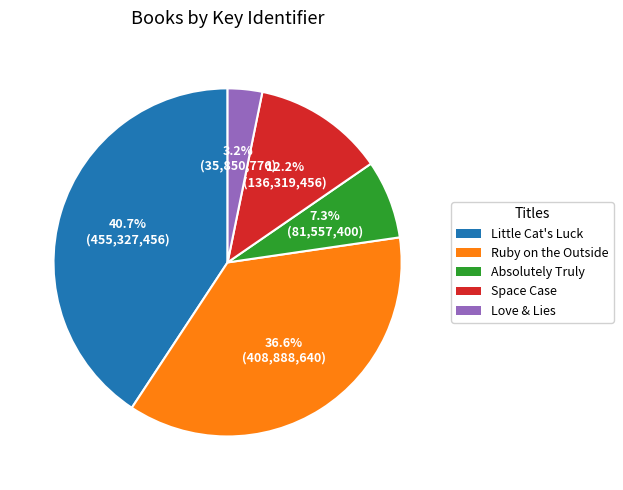

Between Ruby on the Outside and Space Case, which is larger?

Ruby on the Outside